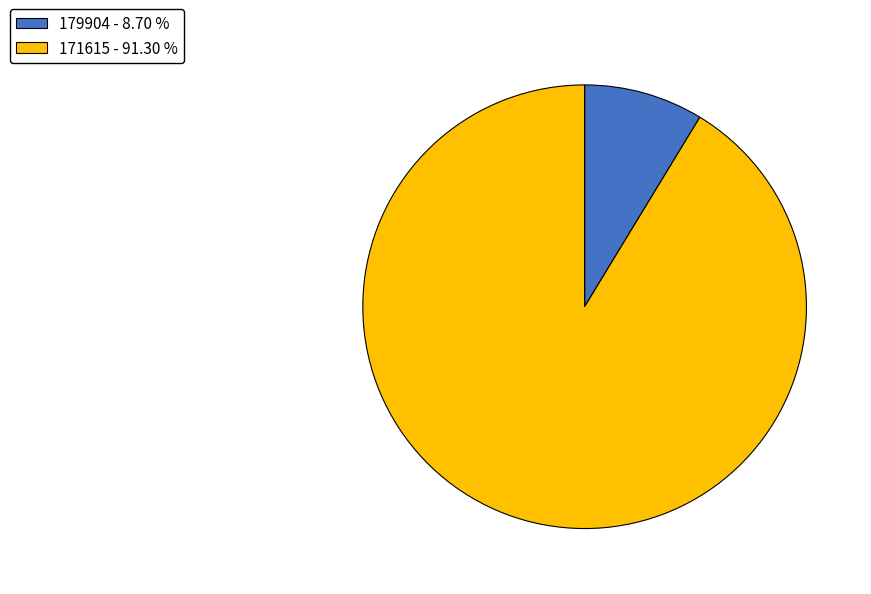

Count the number of slices in the pie.

2